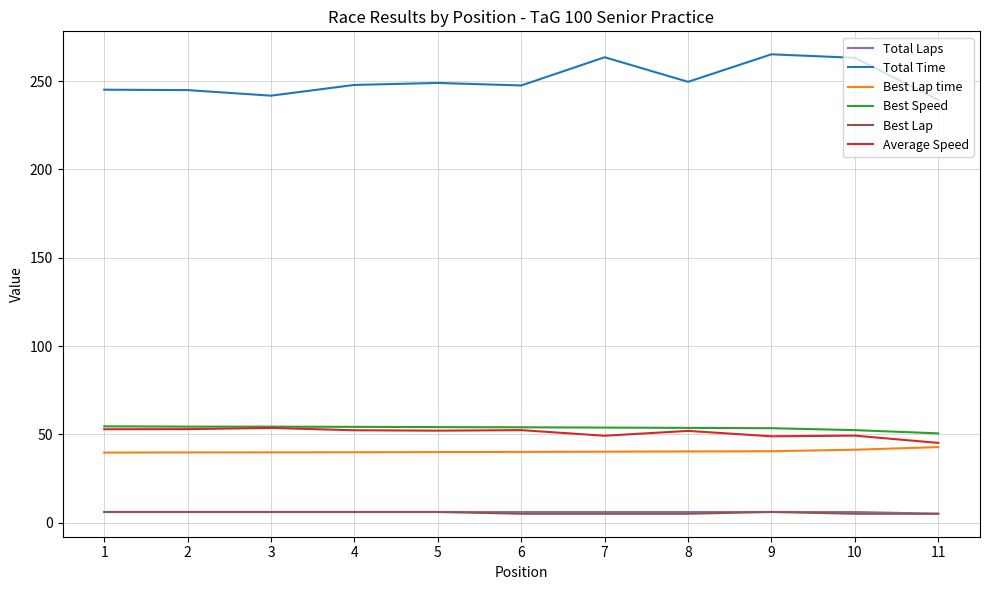

What is the highest value of the Total Laps series?

6.0